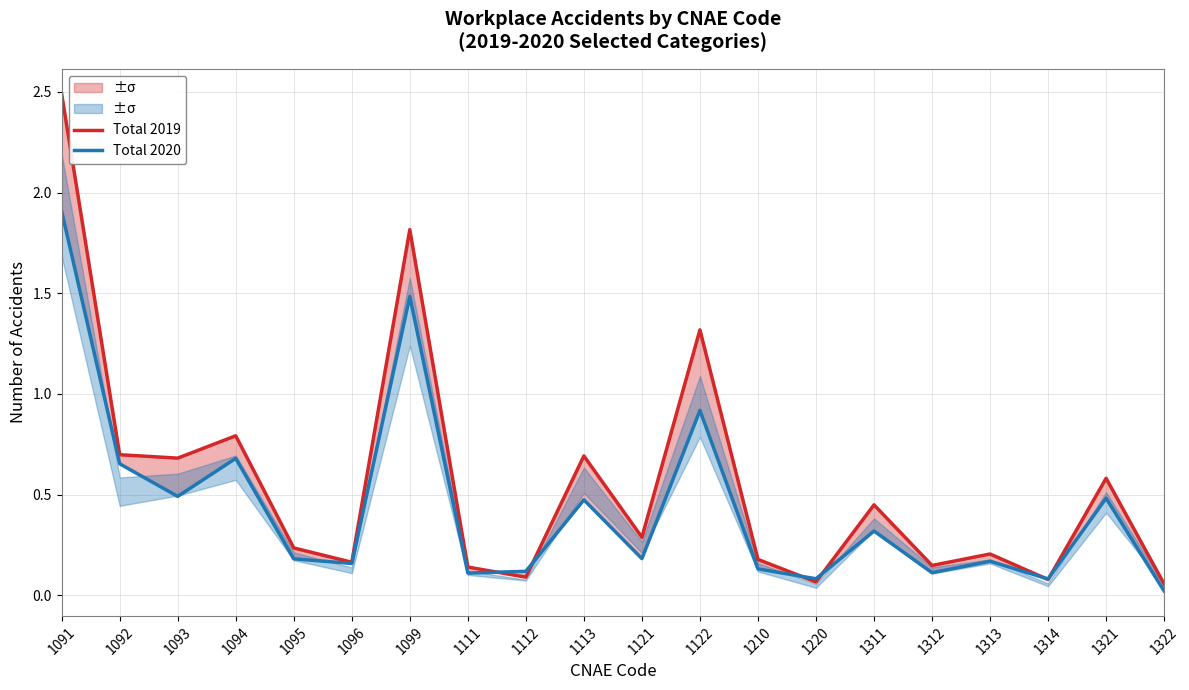

True or false: Total 2019 has a value of 0.6 at 1099.

False